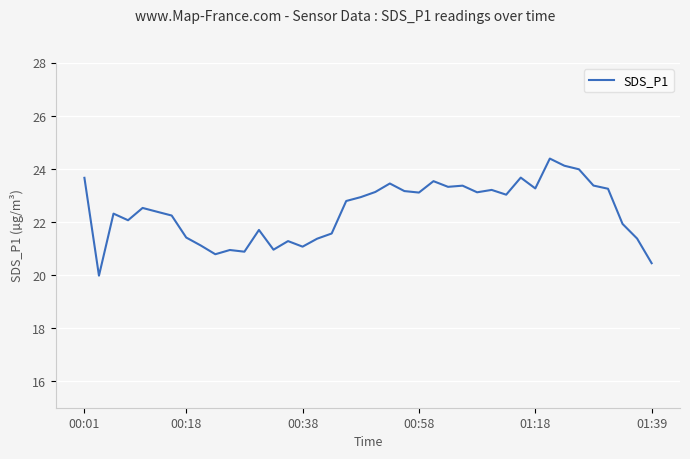

What is the difference between the maximum and minimum values?

4.4